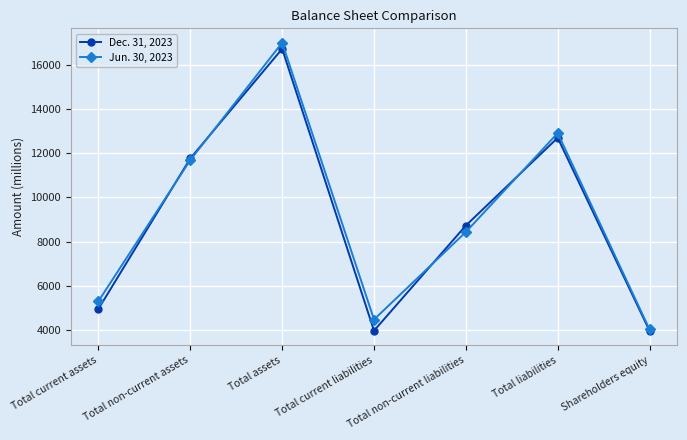

What is the label of the 6th point from the left?

Total liabilities